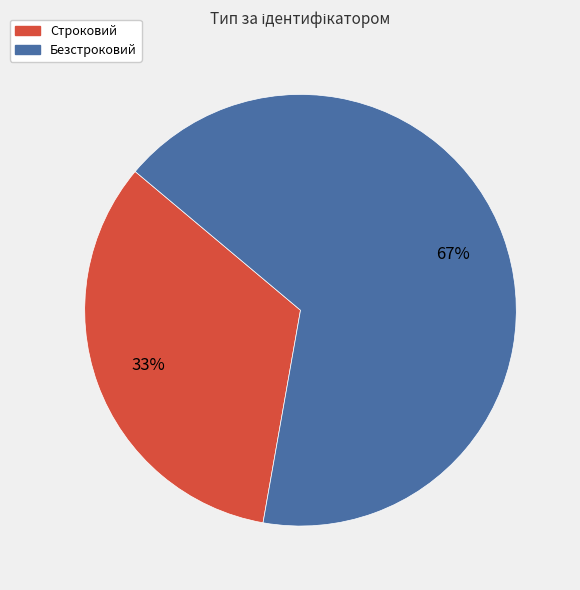

How many segments does this pie chart have?

2